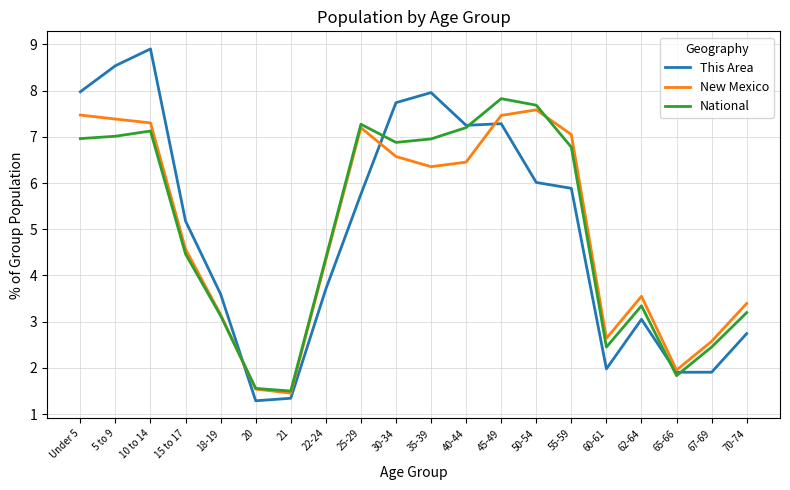

What position from the right is 20?

15